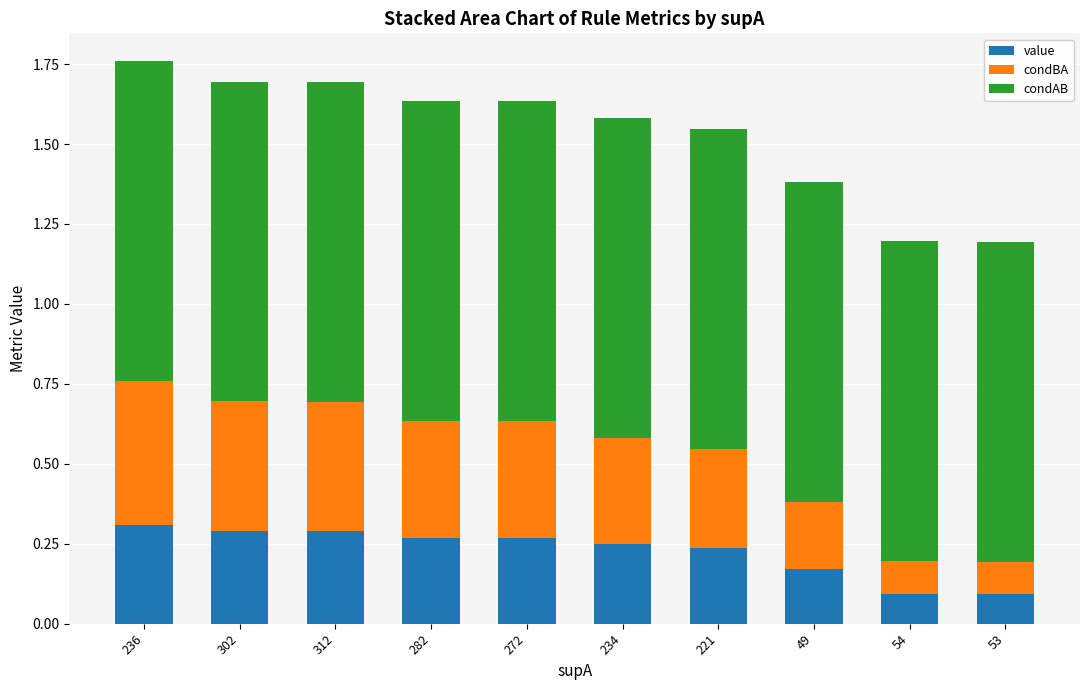

Which series has the widest spread of values?

condBA